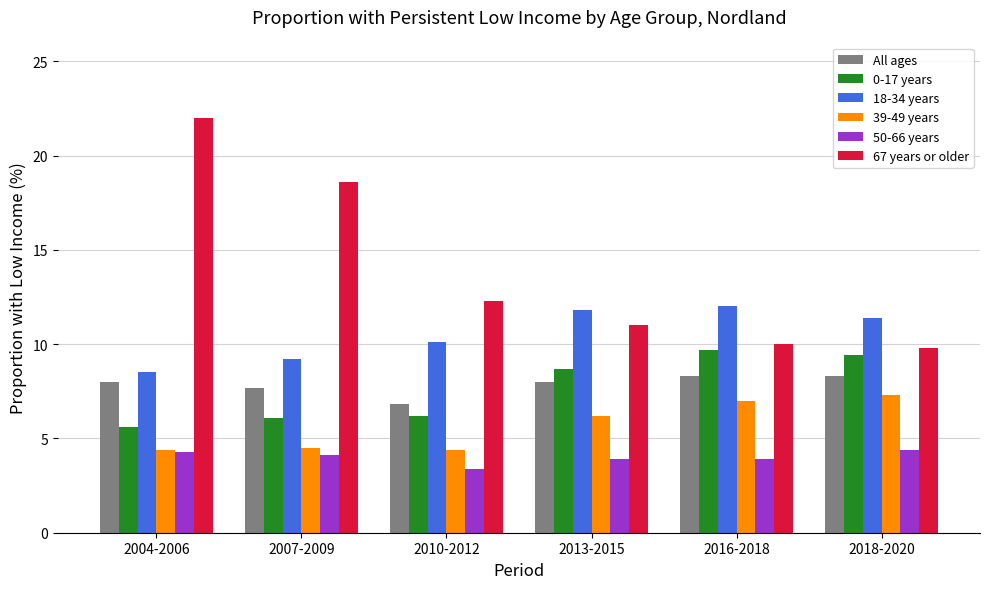

Between 2004-2006 and 2010-2012, which series saw the biggest shift?

67 years or older